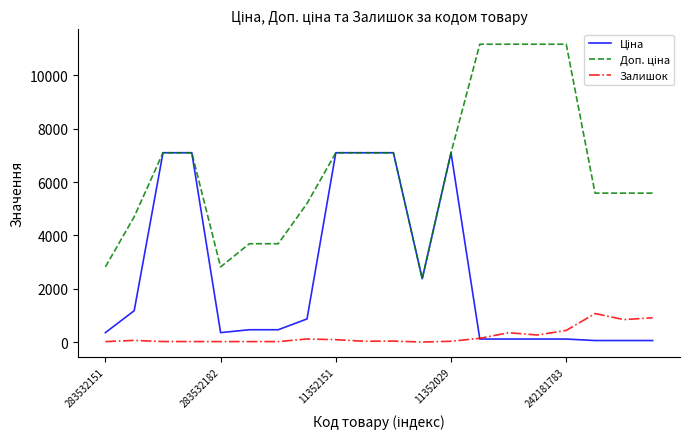

What is the maximum value for Залишок?

1067.0